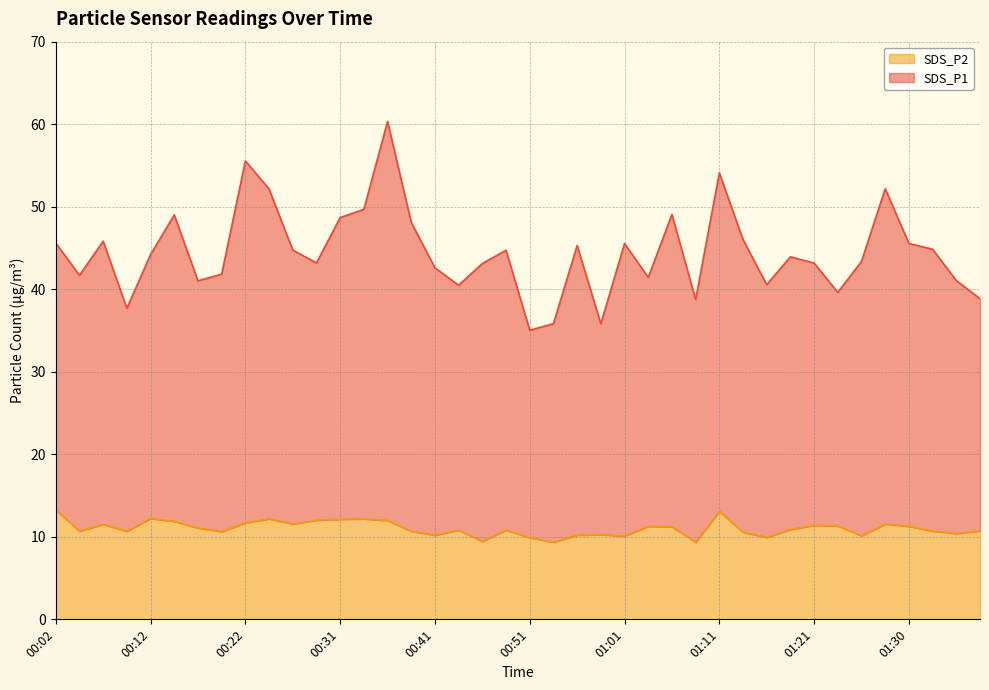

List the series in order of their peak value, lowest first.

SDS_P2, SDS_P1